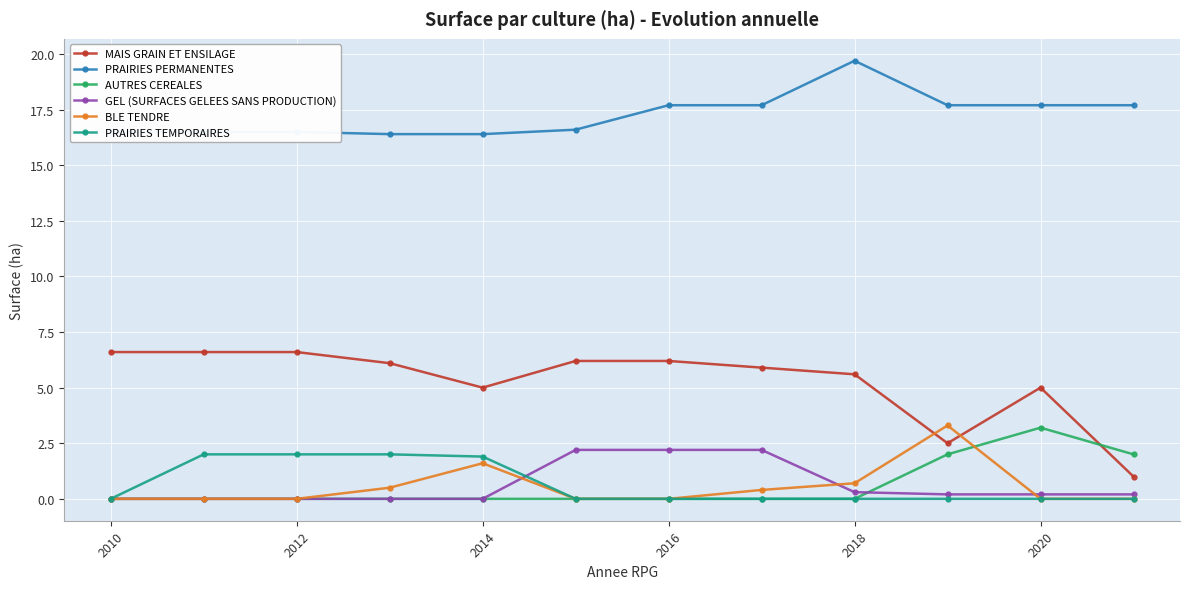

What is the value of the PRAIRIES TEMPORAIRES point at the 2nd from the left?

2.0